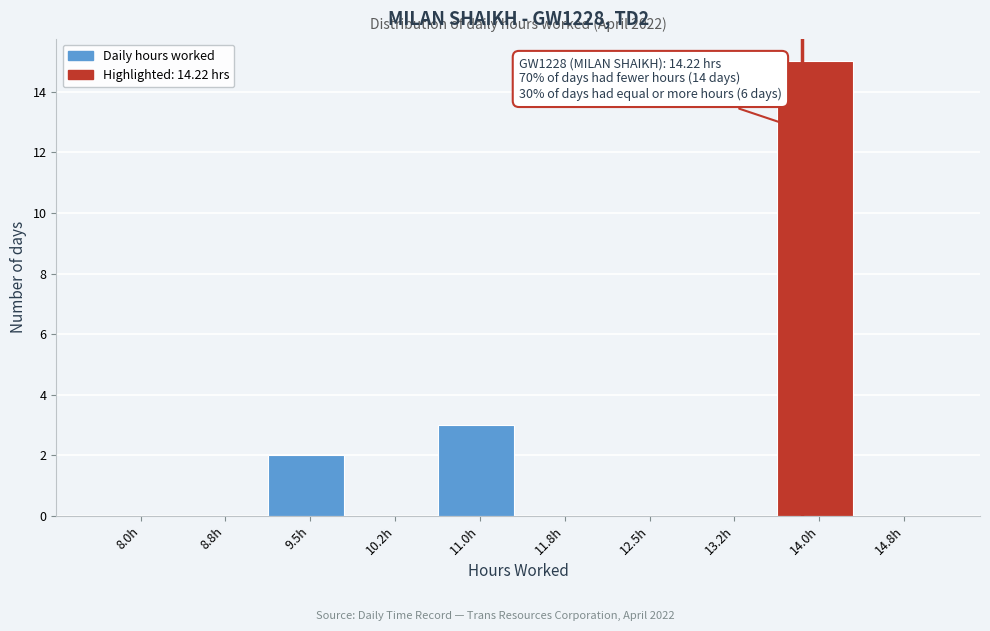

Reading left to right, transcribe all the data shown in this chart.

8.0h=0	8.8h=0	9.5h=2	10.2h=0	11.0h=3	11.8h=0	12.5h=0	13.2h=0	14.0h=15	14.8h=0